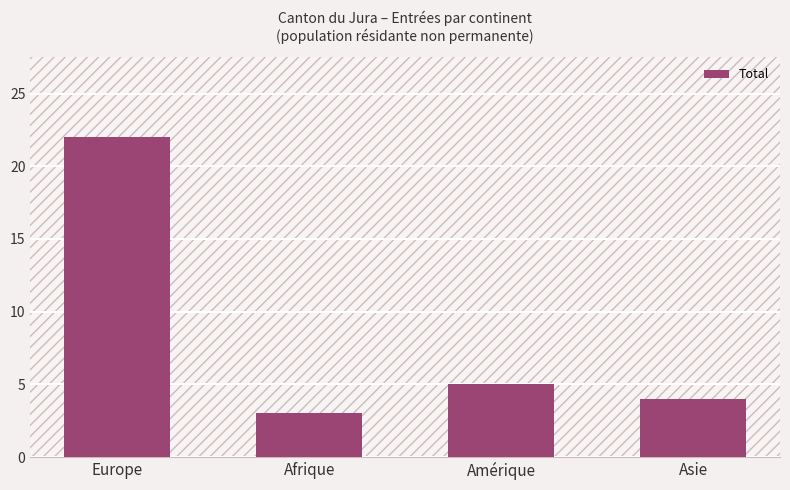

List the labels in order of value, largest first.

Europe, Amérique, Asie, Afrique